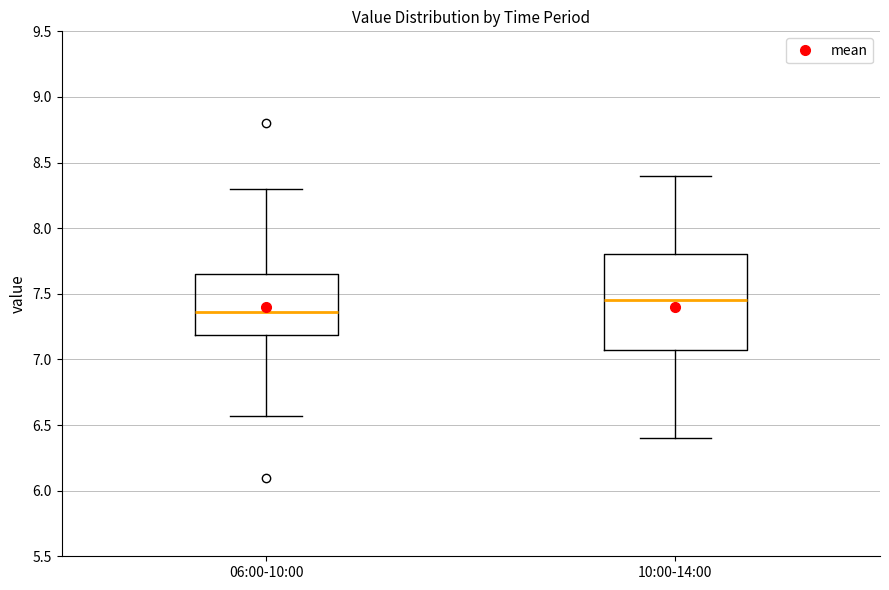

Which box has the lowest median line?

06:00-10:00